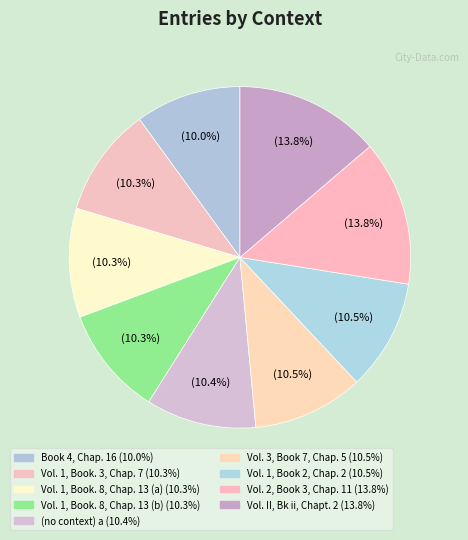

How much of the chart is everything except Book 4, Chap. 16?

90.0%